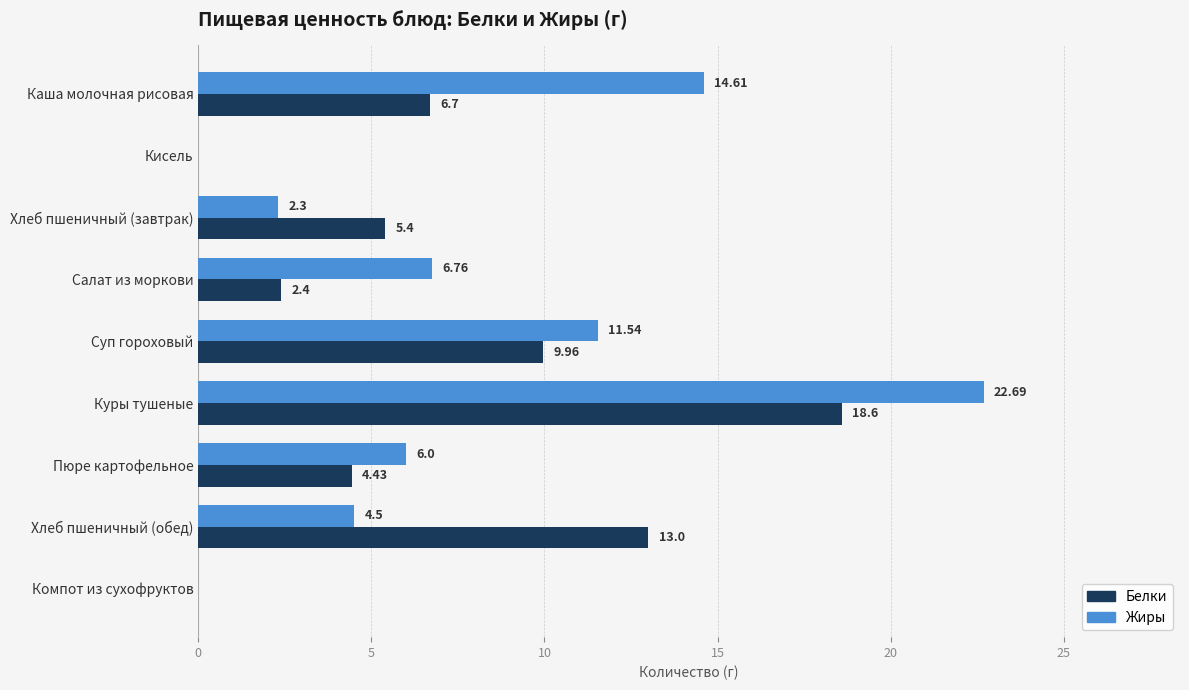

At which category is the sum across all series the highest?

Куры тушеные